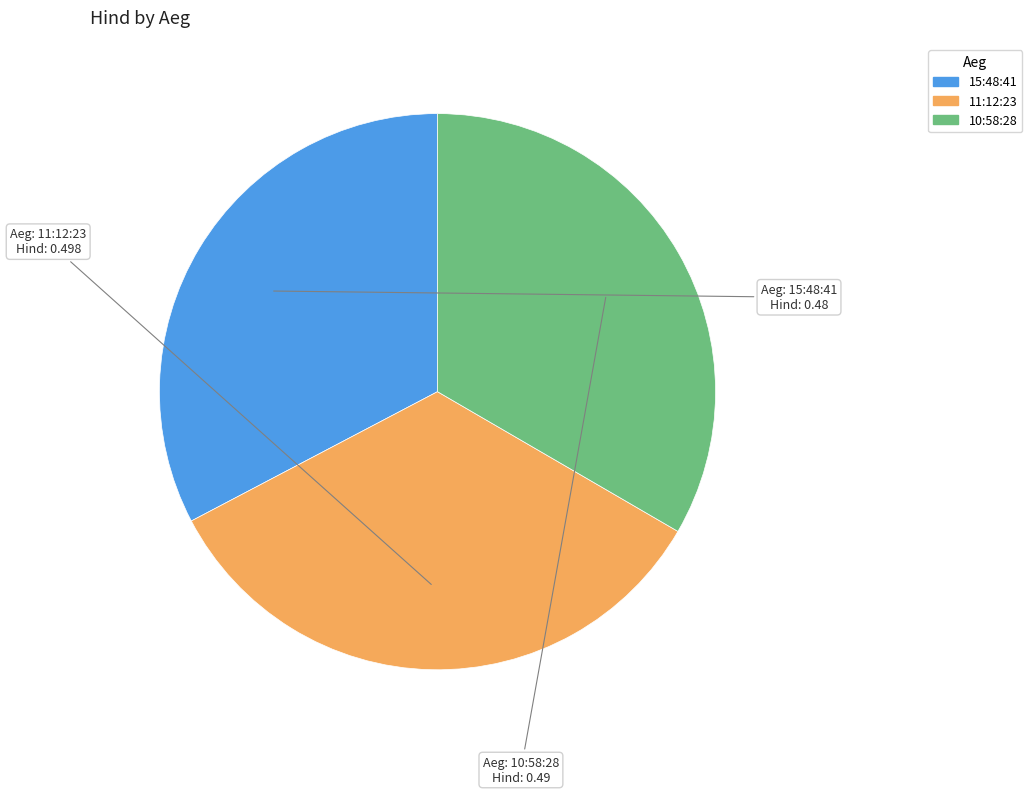

Is the sum of 10:58:28 and 11:12:23 greater than half?

Yes